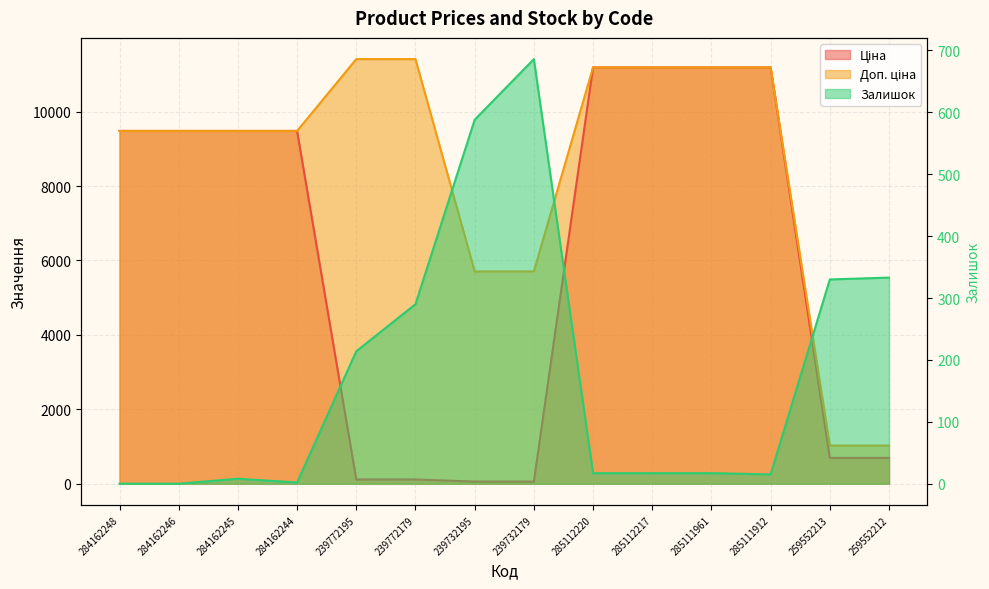

What is the approximate value of Залишок at 239772179?

290.0